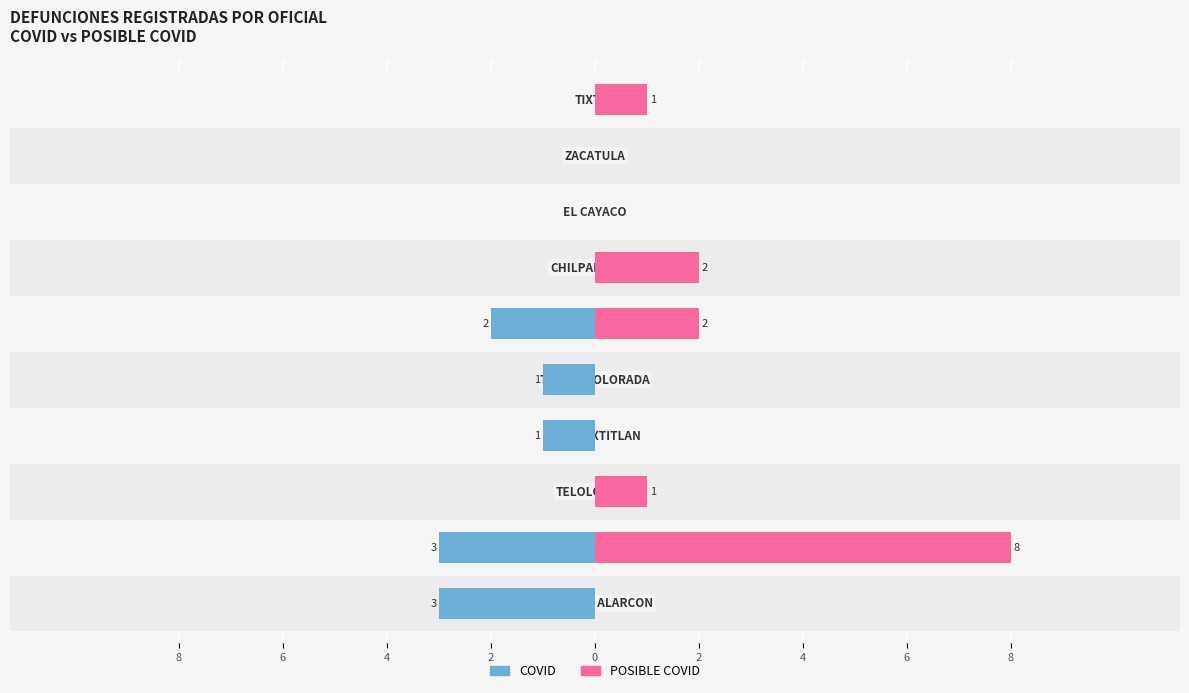

What is the difference between the highest and lowest values at 8?

3